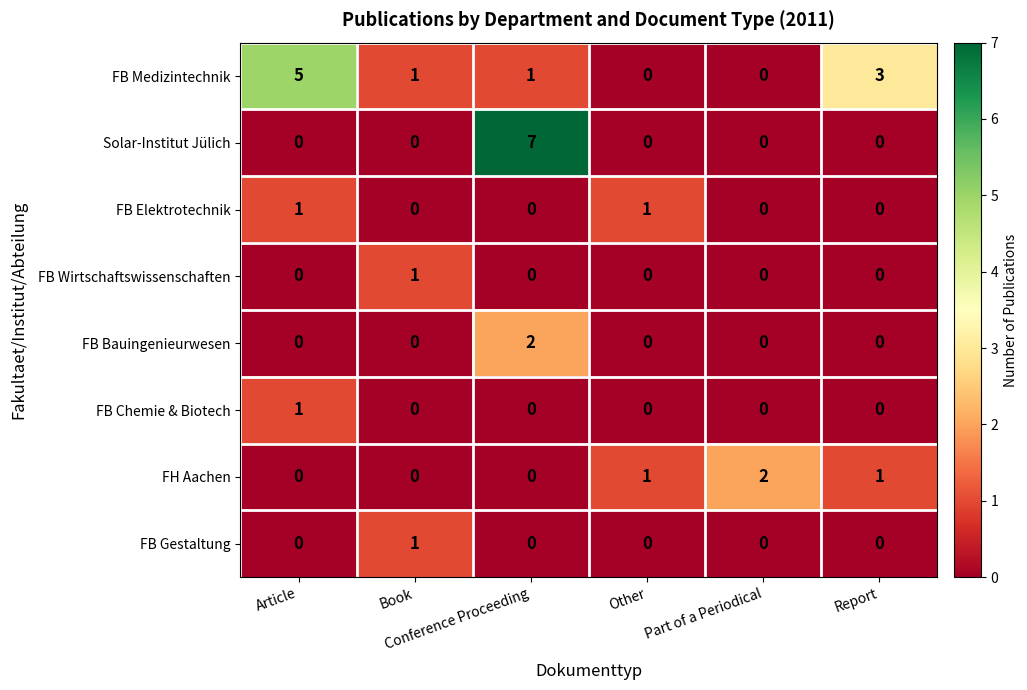

What is the maximum value for Solar-Institut Jülich?

7